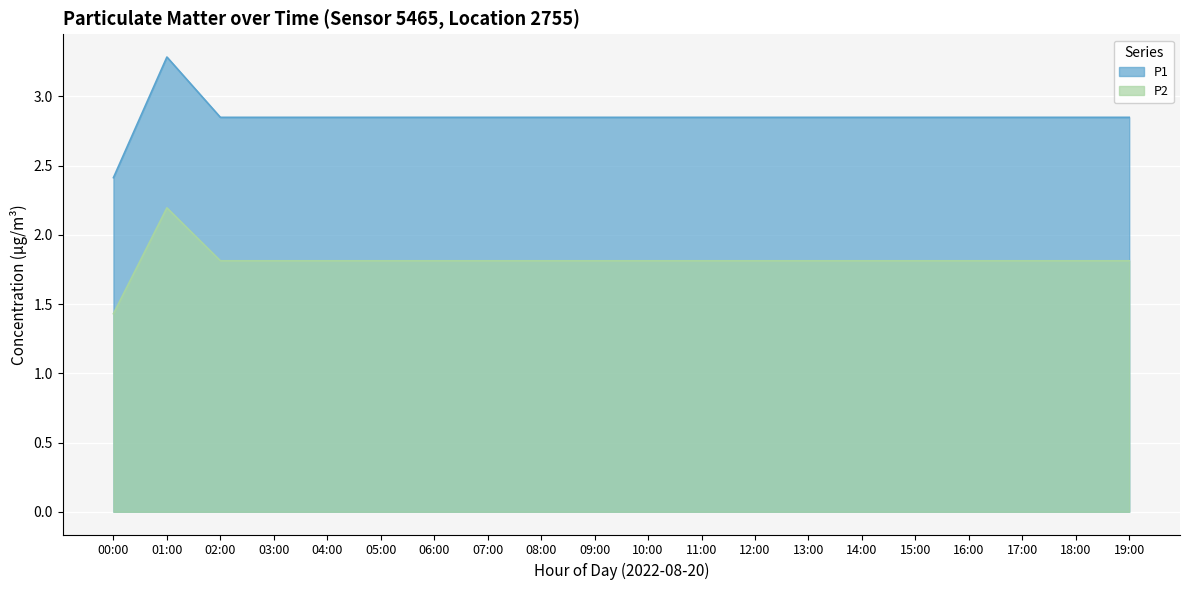

The value of P1 at 07:00 is 2.7. True or false?

False